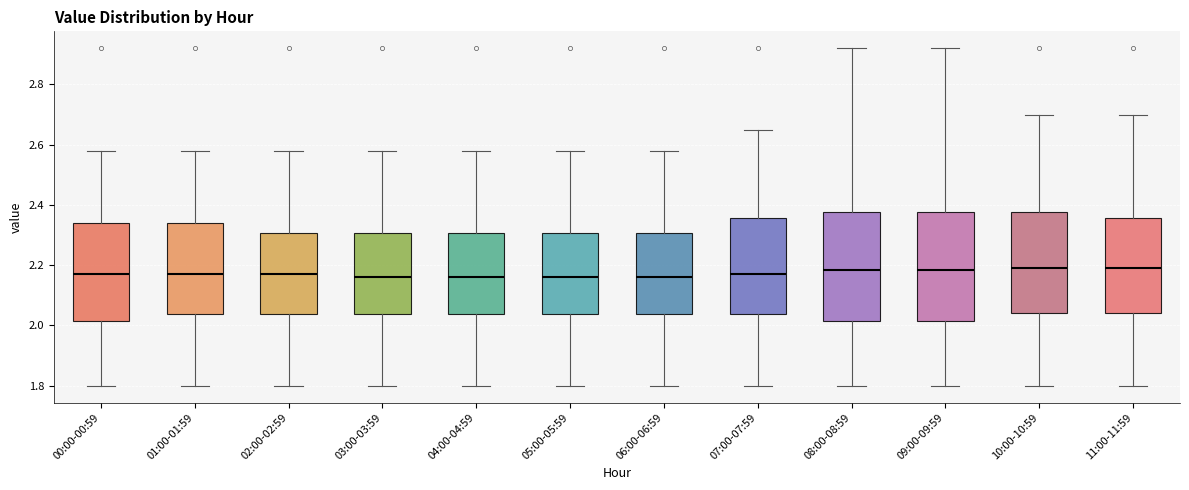

Reading left to right, read every box against the y-axis: the position of its median line, the range the box covers, and the ends of its whiskers. The values are not printed on the chart, so give them approximately, as read against the axis.

00:00-00:59: median 2.18, box 2.02 to 2.34, whiskers 1.80 to 2.58
01:00-01:59: median 2.18, box 2.04 to 2.34, whiskers 1.80 to 2.58
02:00-02:59: median 2.18, box 2.04 to 2.30, whiskers 1.80 to 2.58
03:00-03:59: median 2.16, box 2.04 to 2.30, whiskers 1.80 to 2.58
04:00-04:59: median 2.16, box 2.04 to 2.30, whiskers 1.80 to 2.58
05:00-05:59: median 2.16, box 2.04 to 2.30, whiskers 1.80 to 2.58
06:00-06:59: median 2.16, box 2.04 to 2.30, whiskers 1.80 to 2.58
07:00-07:59: median 2.18, box 2.04 to 2.36, whiskers 1.80 to 2.66
08:00-08:59: median 2.18, box 2.02 to 2.38, whiskers 1.80 to 2.92
09:00-09:59: median 2.18, box 2.02 to 2.38, whiskers 1.80 to 2.92
10:00-10:59: median 2.20, box 2.04 to 2.38, whiskers 1.80 to 2.70
11:00-11:59: median 2.20, box 2.04 to 2.36, whiskers 1.80 to 2.70